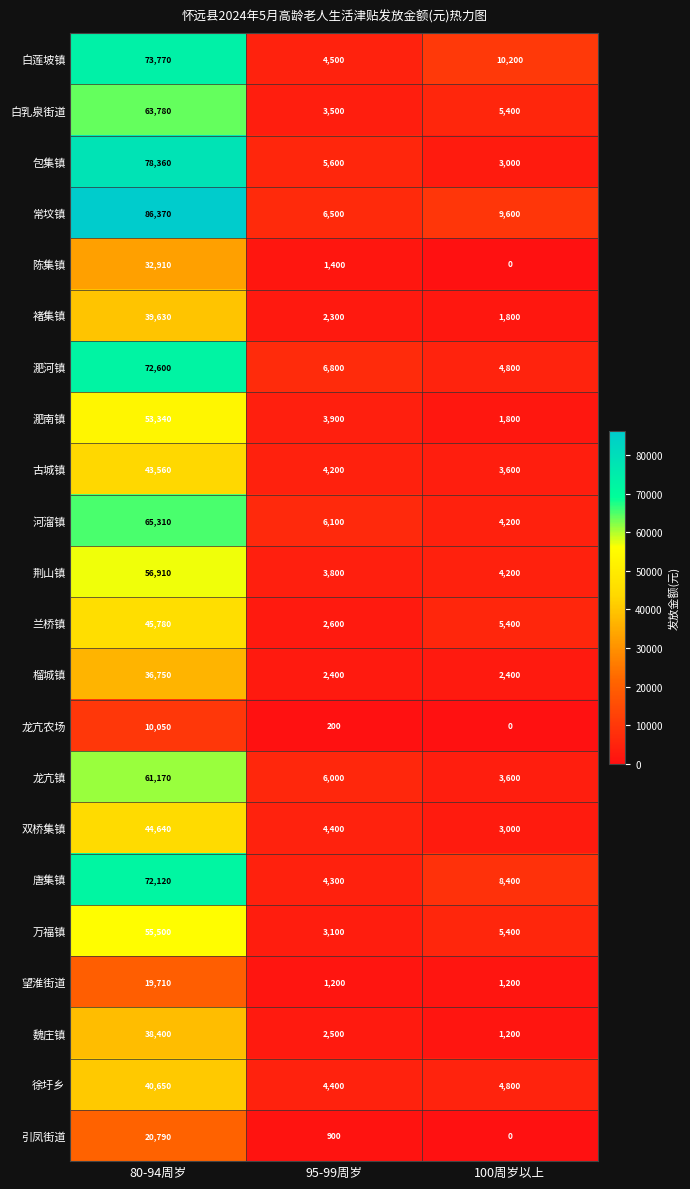

List the series in order of their peak value, highest first.

常坟镇, 包集镇, 白莲坡镇, 淝河镇, 唐集镇, 河溜镇, 白乳泉街道, 龙亢镇, 荆山镇, 万福镇, 淝南镇, 兰桥镇, 双桥集镇, 古城镇, 徐圩乡, 褚集镇, 魏庄镇, 榴城镇, 陈集镇, 引凤街道, 望淮街道, 龙亢农场